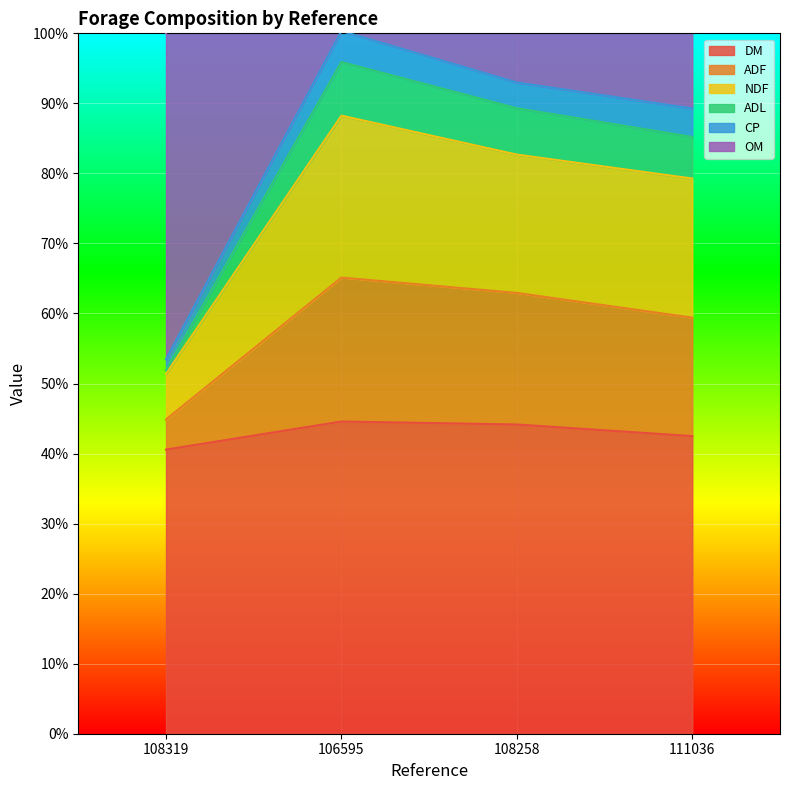

What is the minimum value for DM?

40.6